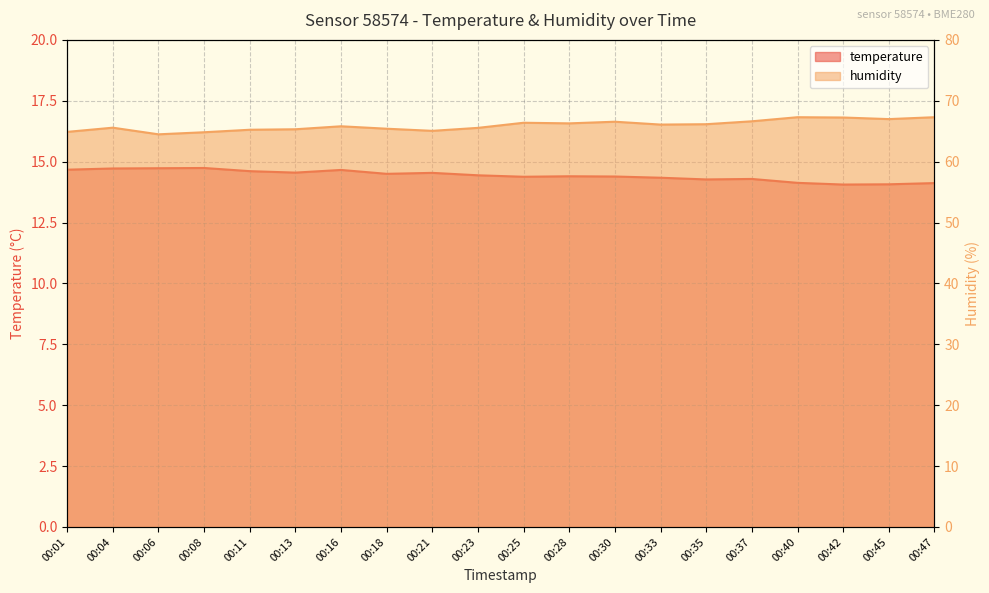

At which label is humidity closest to 65?

00:21